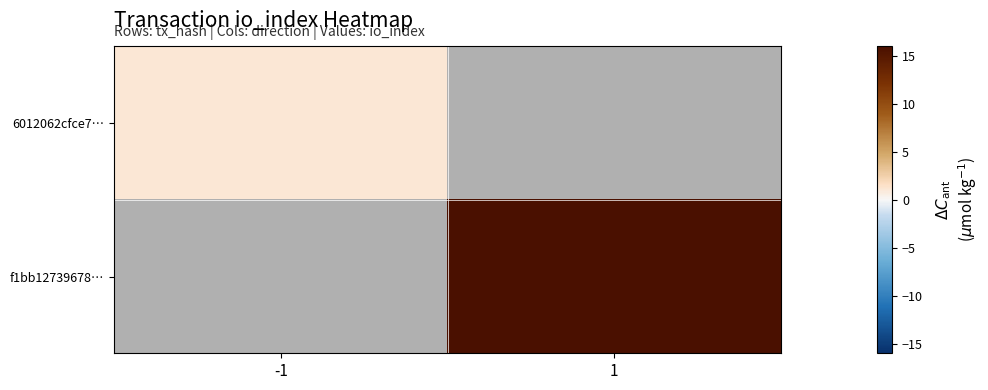

Between -1 and 1, which is larger?

1